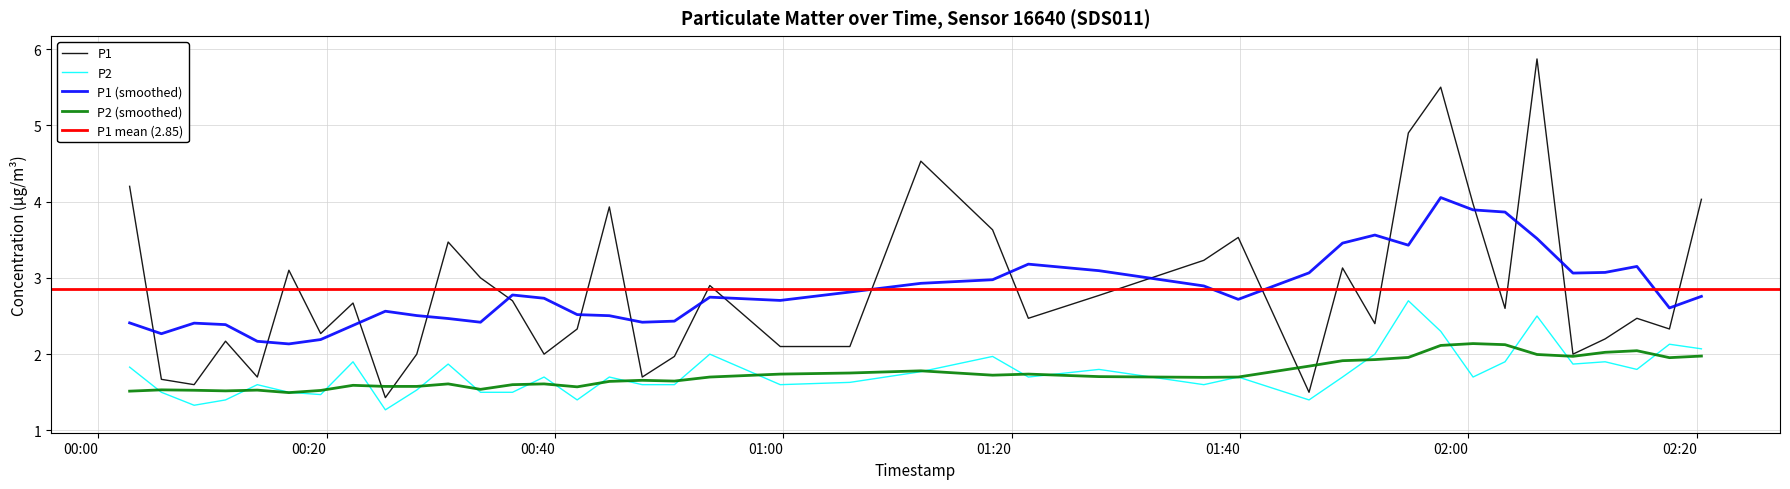

How many data points in P1 are above 2?

30